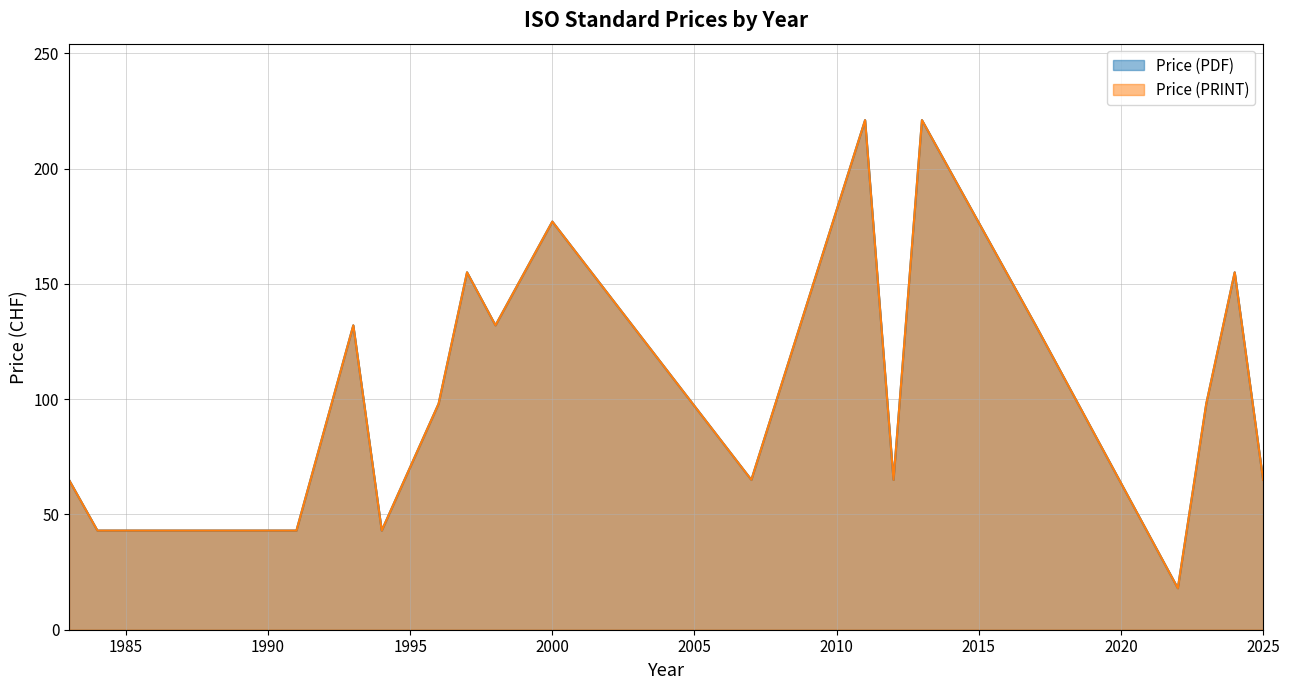

What is the sum of the Price (PRINT) values at 1994 and 2017?

175